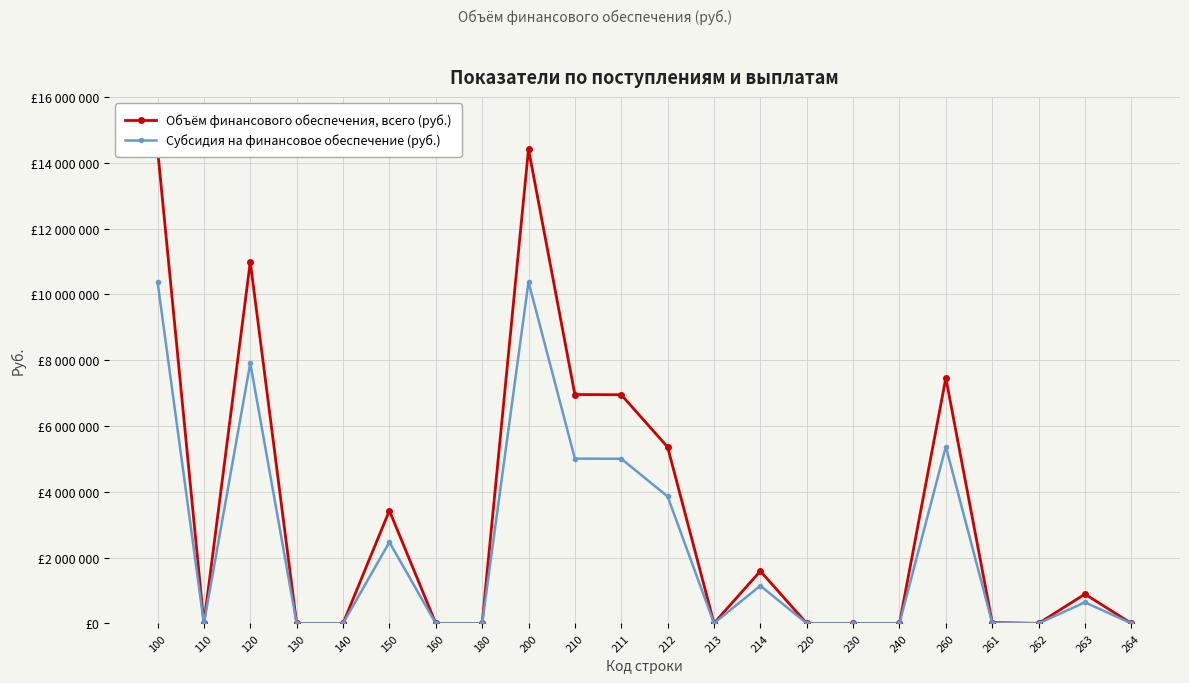

Where is the first local maximum for Субсидия на финансовое обеспечение (руб.)?

120